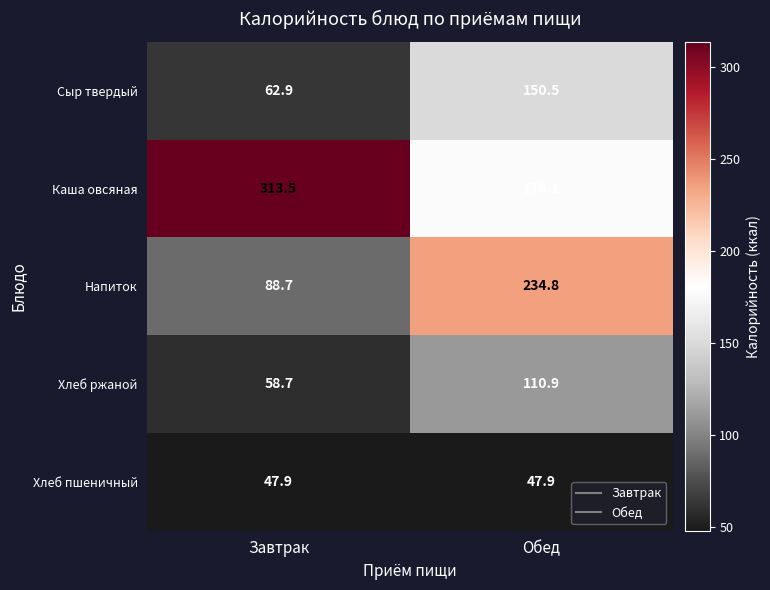

What is the difference between the maximum and minimum values in the Хлеб ржаной series?

52.2